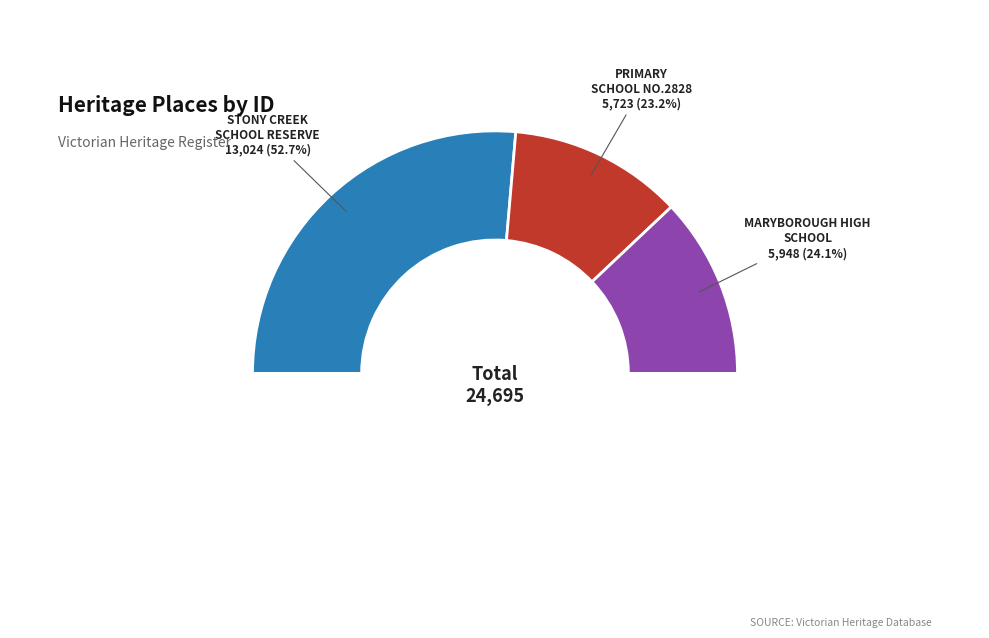

How many slices are in this pie chart?

3